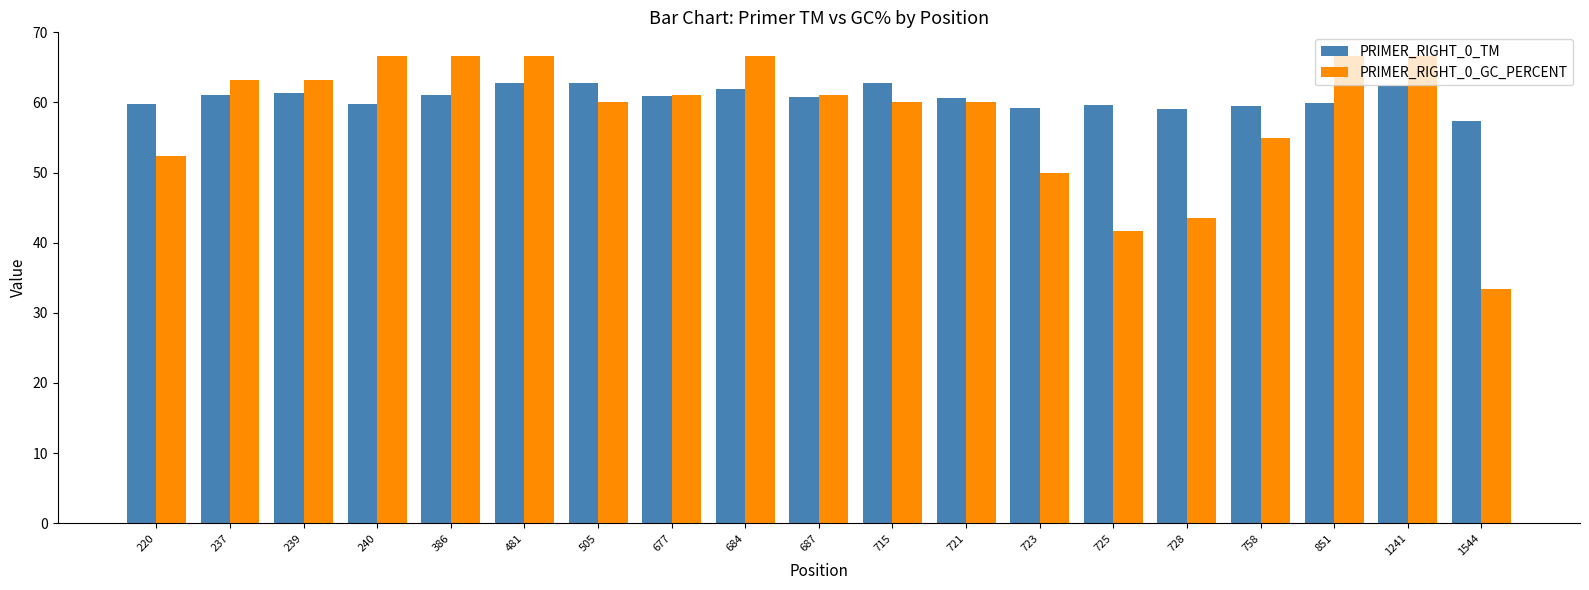

How many bars are there in each group?

2